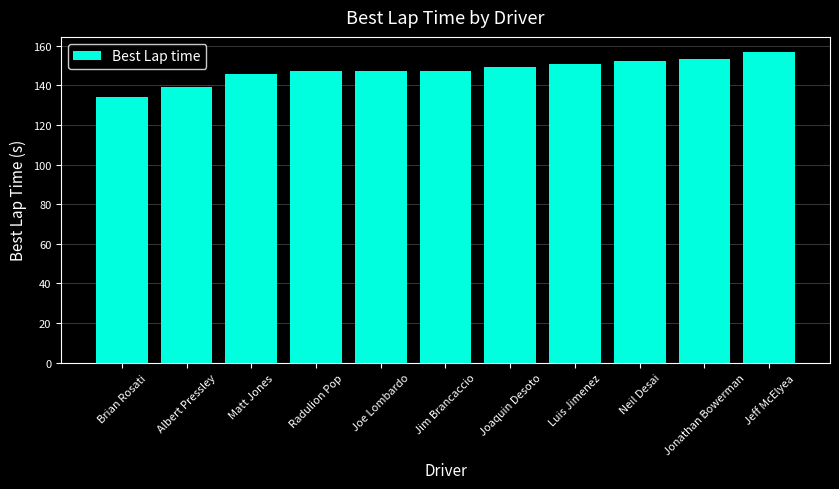

True or false: the data shows 147.2 at Joe Lombardo.

True